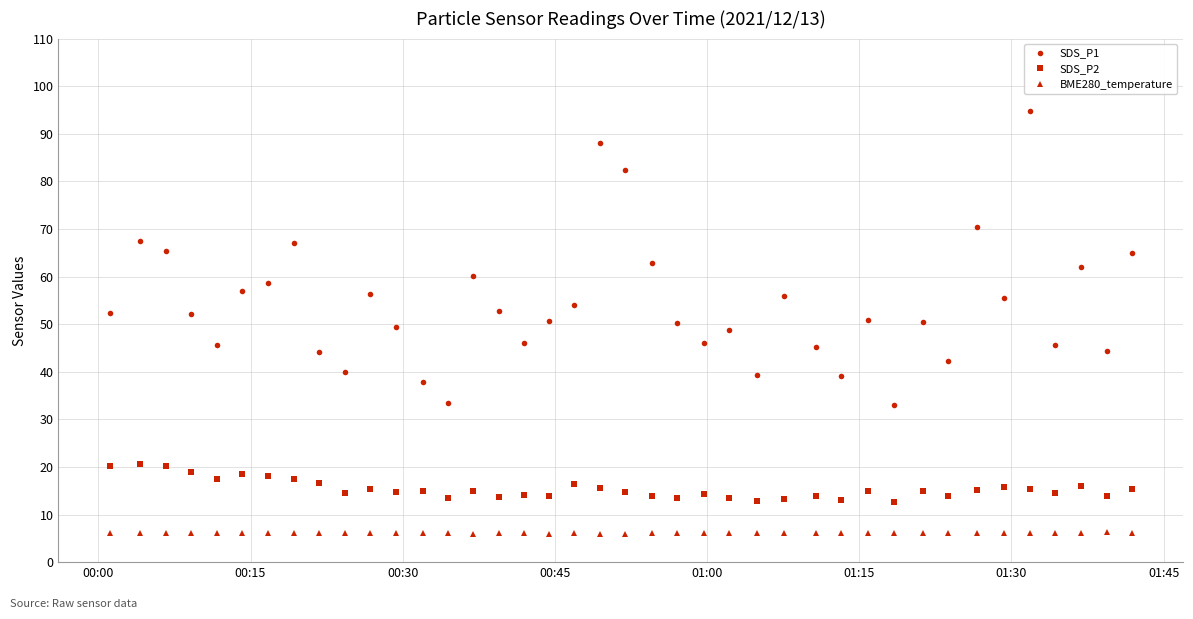

True or false: BME280_temperature has more than 2 interior local peaks.

True